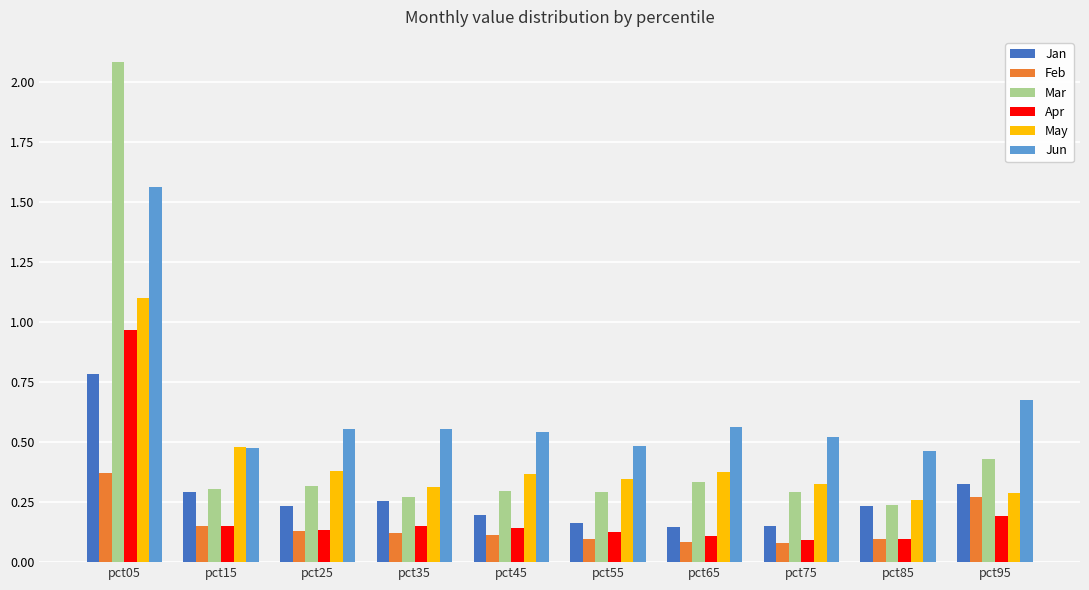

At which label is Mar closest to 1?

pct95